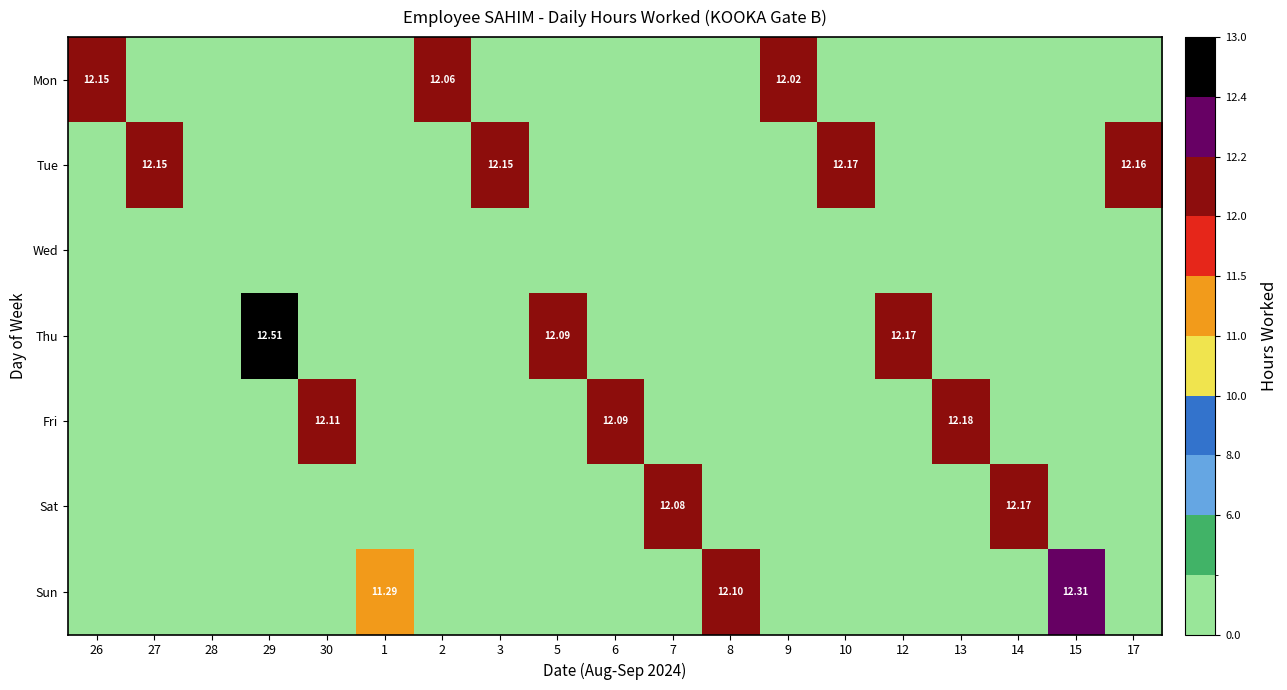

Which series has the largest total across all categories?

Tue